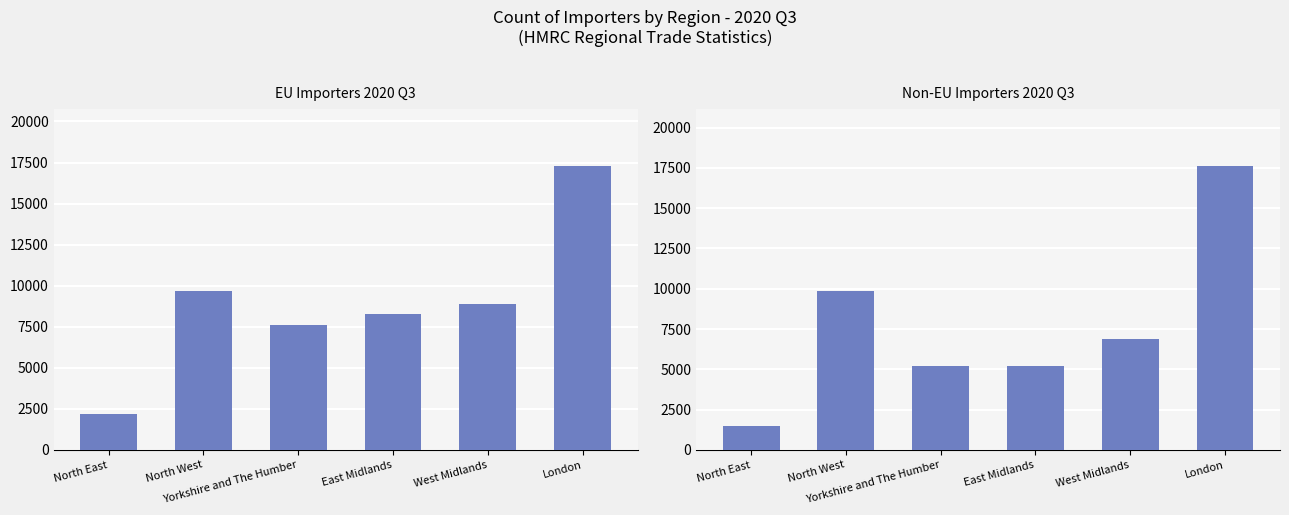

What is the difference between the Non-EU Importers 2020 Q3 values at Yorkshire and The Humber and North West?

4652